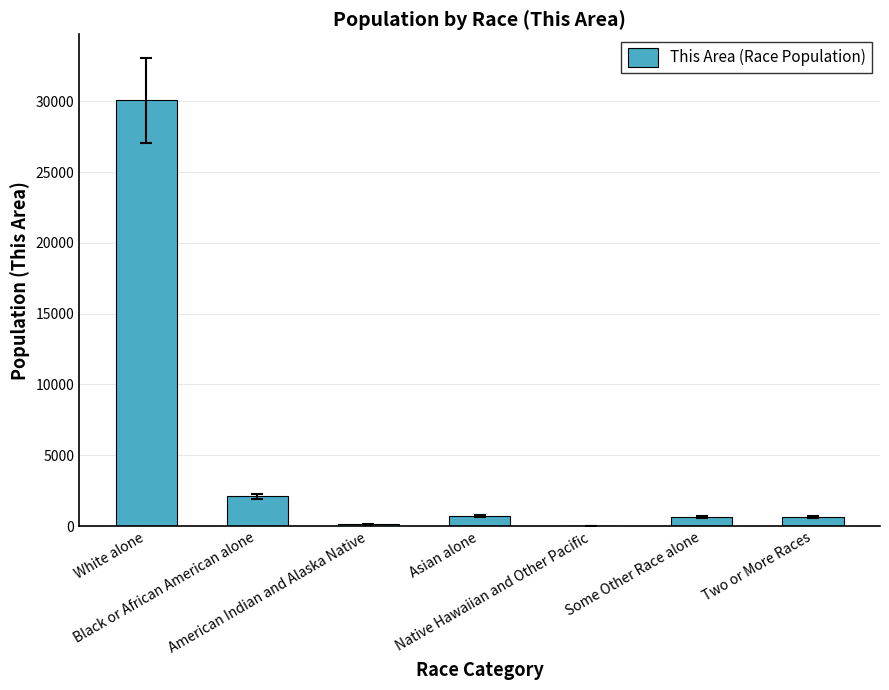

Are the bars horizontal?

No